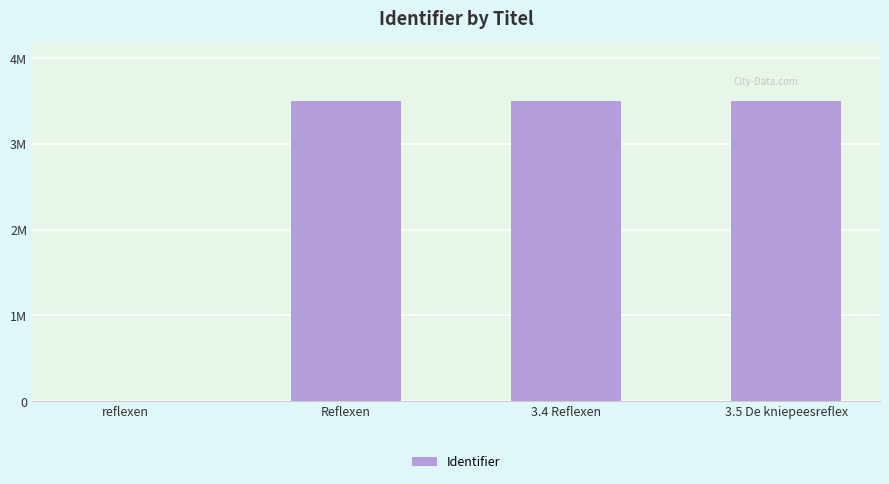

Reading left to right, extract all data points from this chart.

reflexen=0	Reflexen=3497030	3.4 Reflexen=3497049	3.5 De kniepeesreflex=3497055